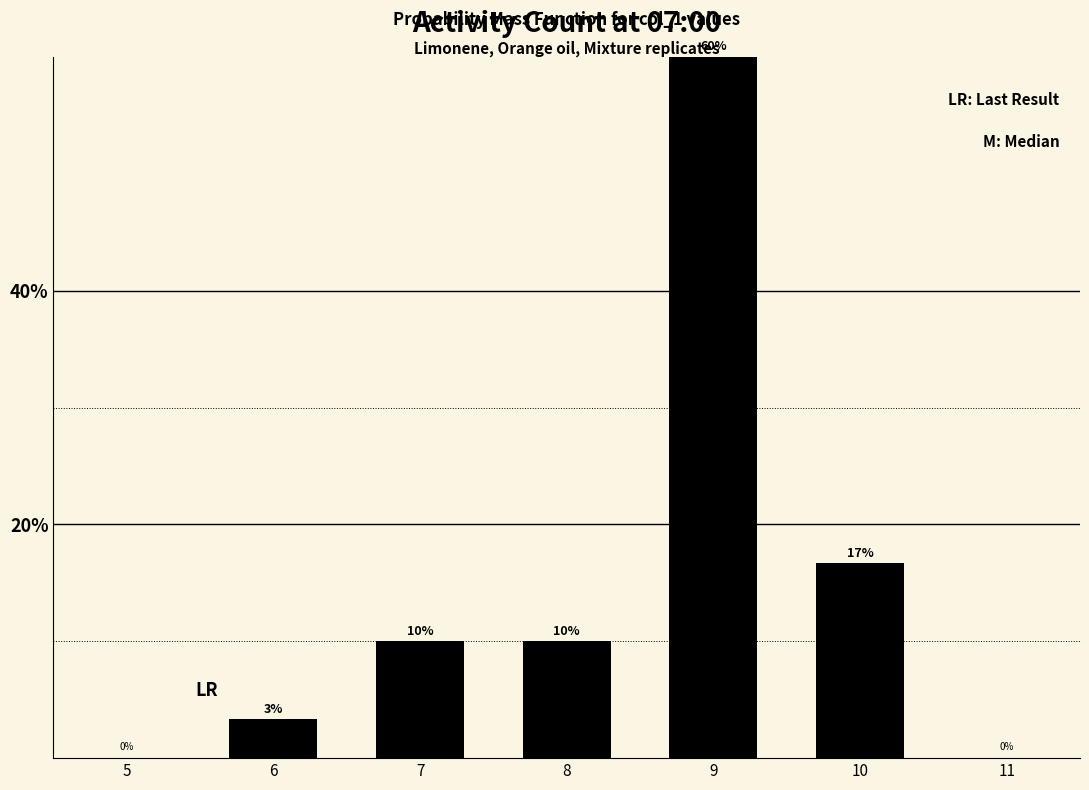

Does the chart contain any negative values?

No